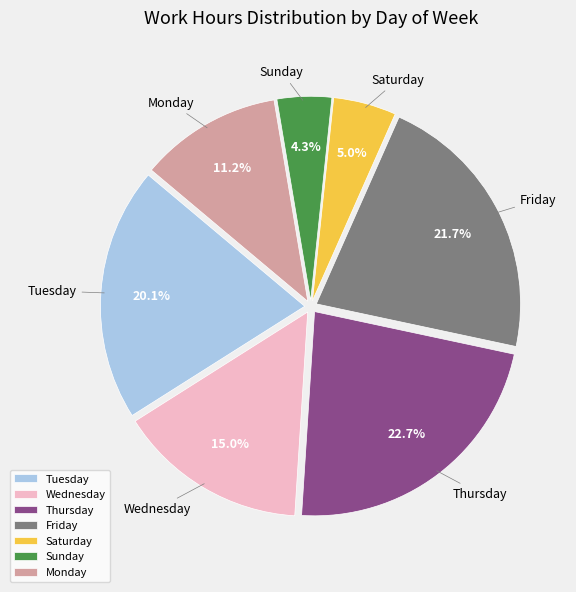

Rank the categories by value from lowest to highest.

Sunday, Saturday, Monday, Wednesday, Tuesday, Friday, Thursday